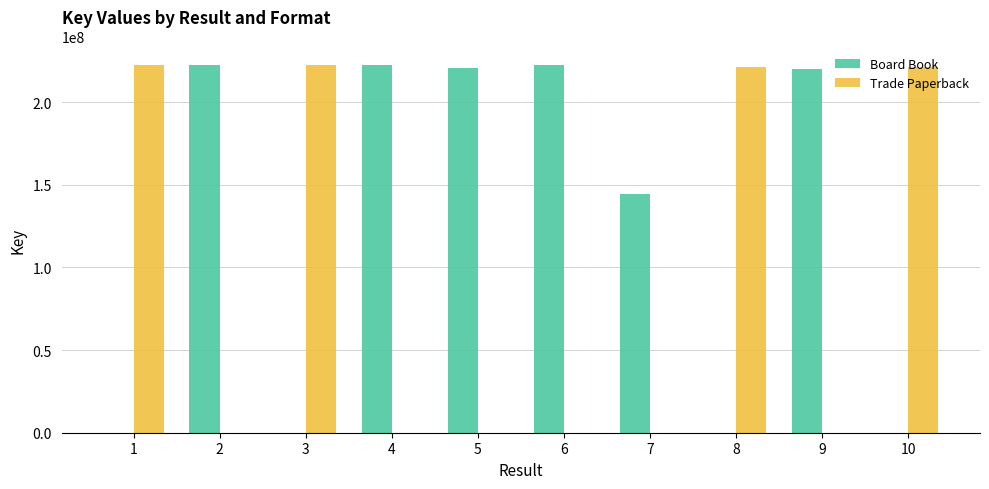

The value of Trade Paperback at 7 is 0. True or false?

True